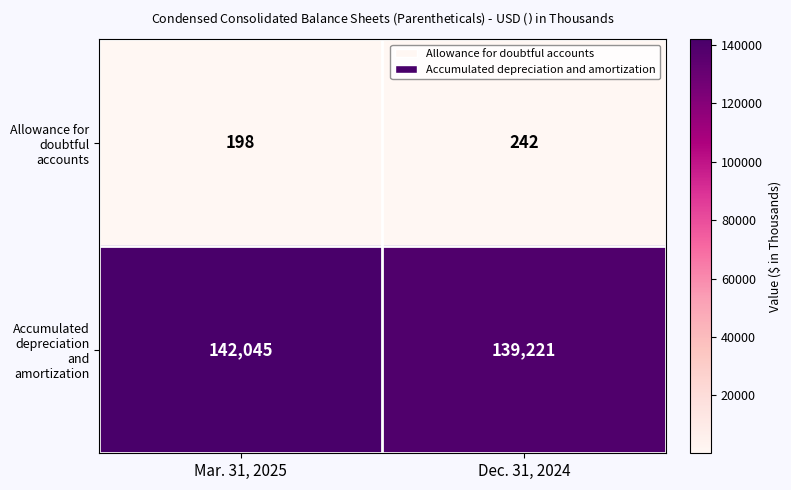

What is the sum of the Accumulated depreciation and amortization values at Mar. 31, 2025 and Dec. 31, 2024?

281266